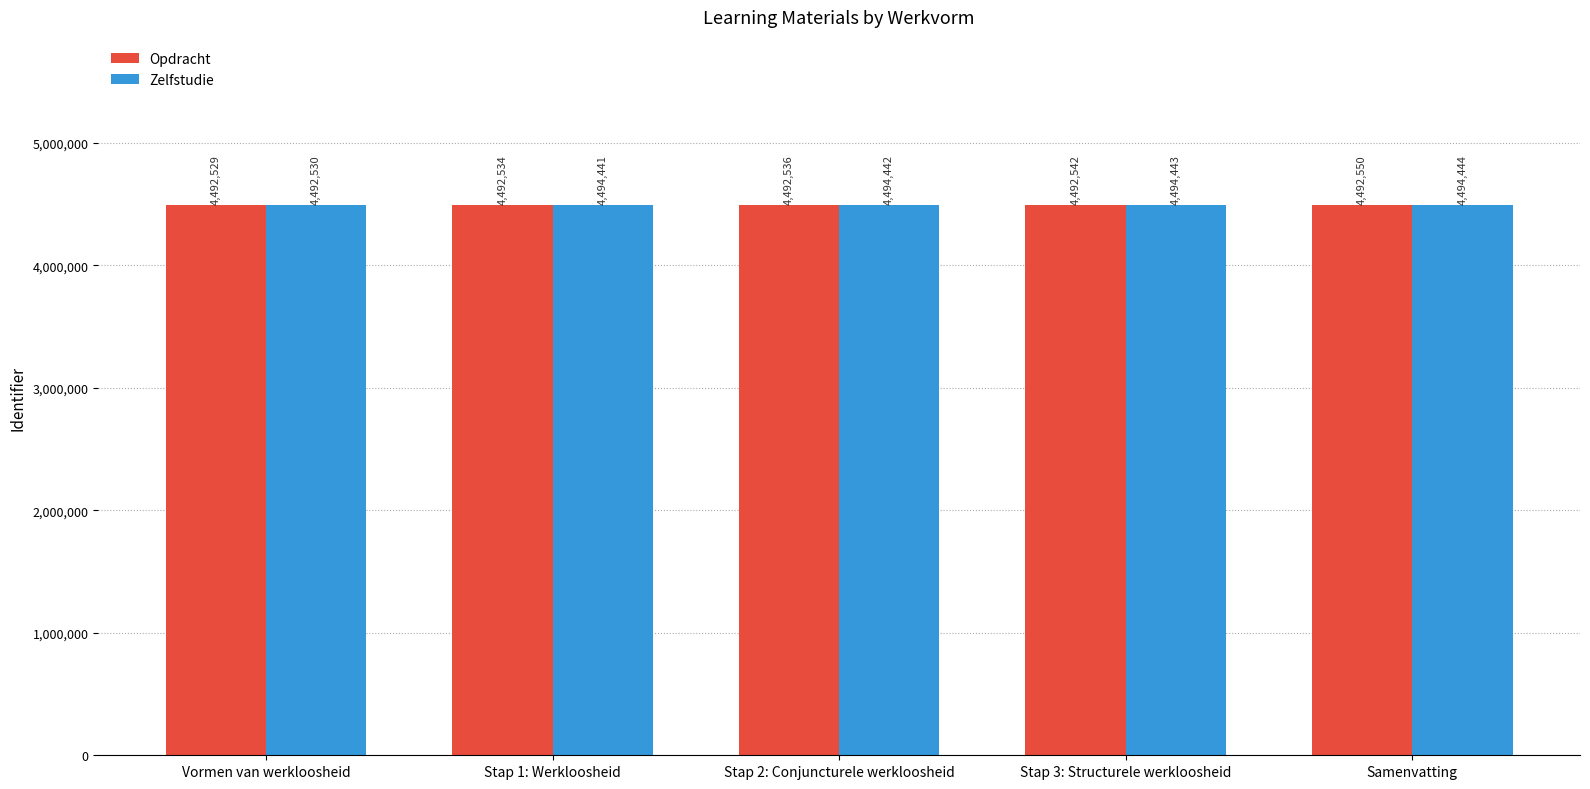

What is the sum of the Zelfstudie values at Stap 3: Structurele werkloosheid and Samenvatting?

8988887